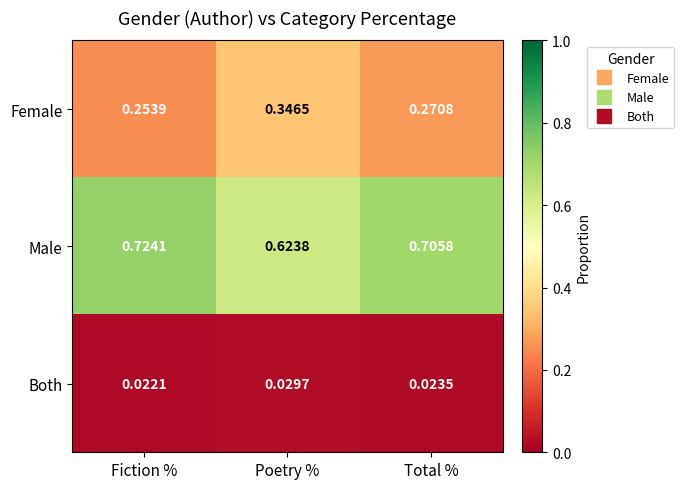

Which series changed the most between Poetry % and Total %?

Male